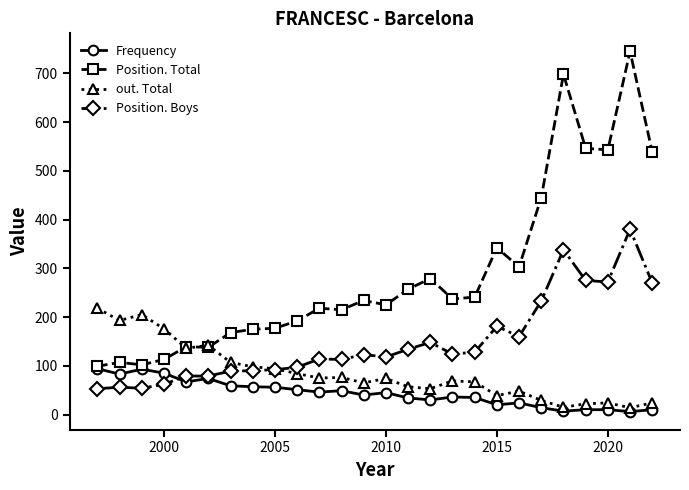

Which series has the largest range (max minus min)?

Position. Total